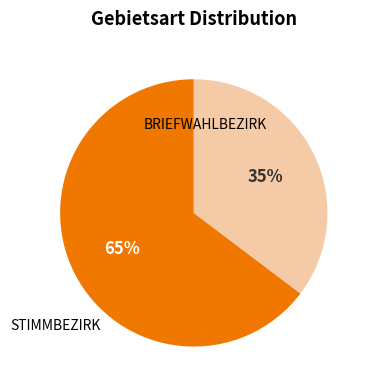

How many segments does this pie chart have?

2